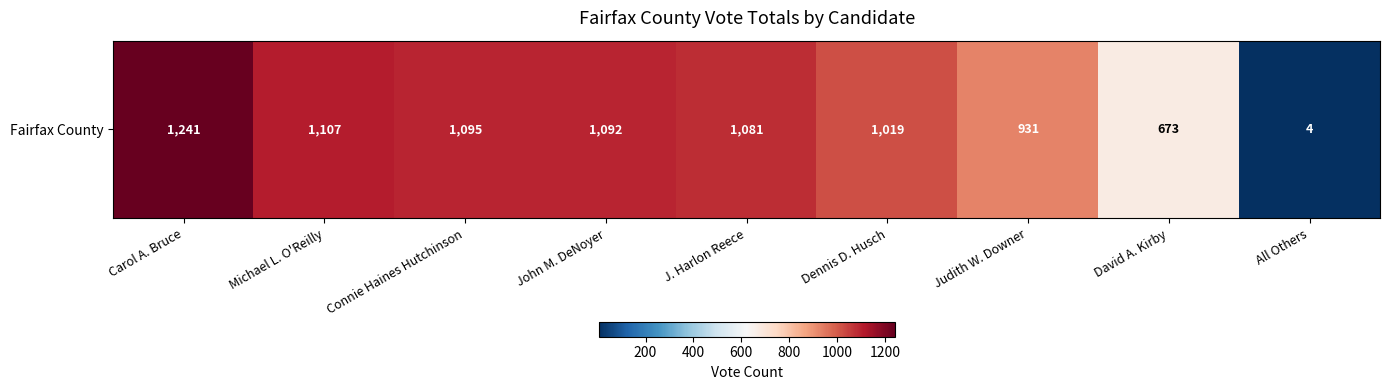

Approximately how many times larger is the value at Michael L. O'Reilly compared to All Others?

276.8